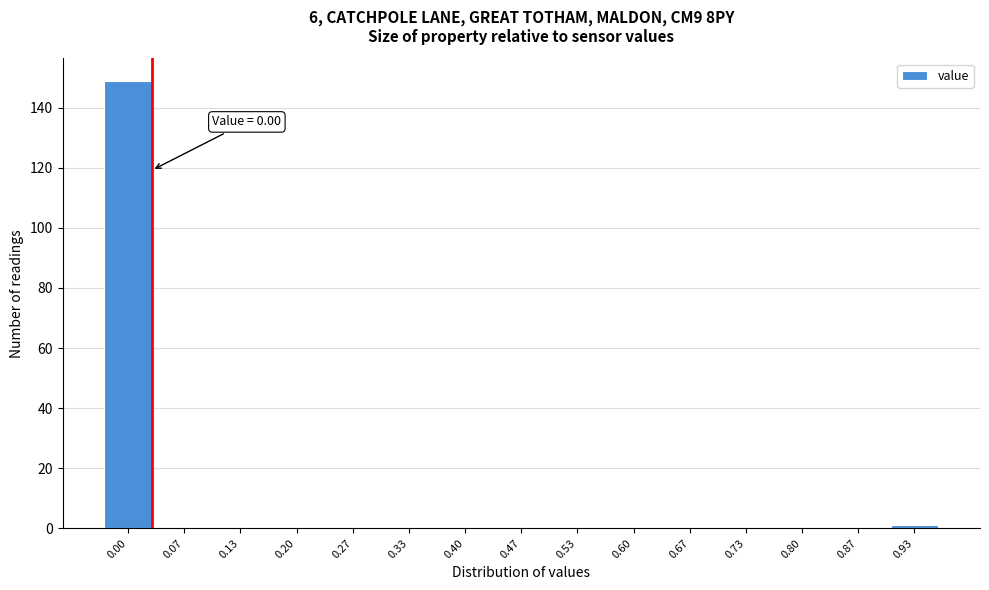

Reading left to right, list all the values displayed in this chart.

0.00=149	0.07=0	0.13=0	0.20=0	0.27=0	0.33=0	0.40=0	0.47=0	0.53=0	0.60=0	0.67=0	0.73=0	0.80=0	0.87=0	0.93=1